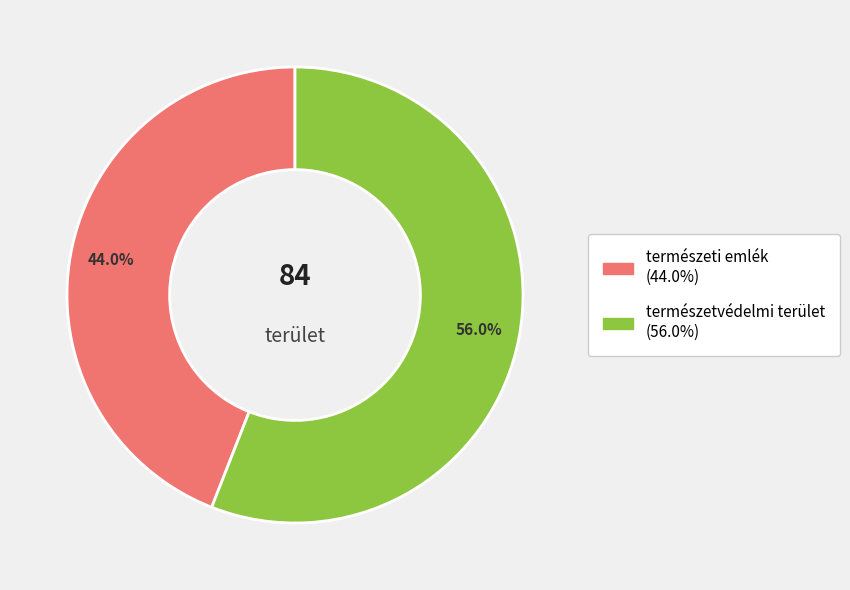

Is the sum of természeti emlék and természetvédelmi terület greater than half?

Yes